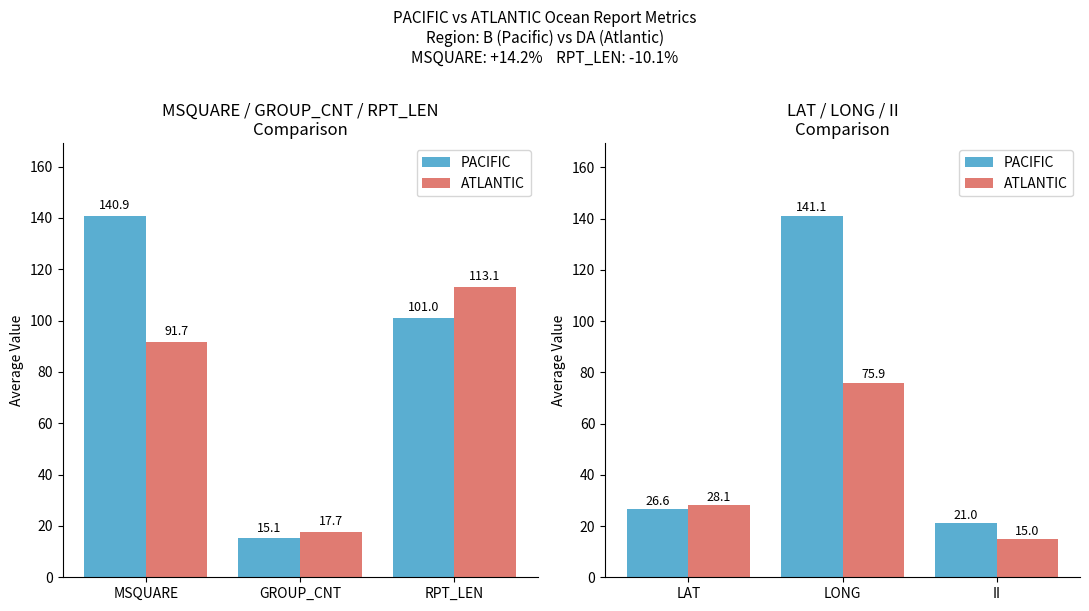

The ATLANTIC series shows 7.2 at II. True or false?

False